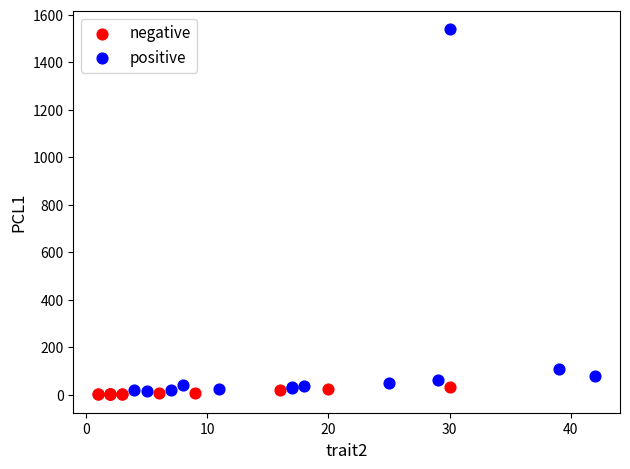

Which series contains the highest Y value?

positive